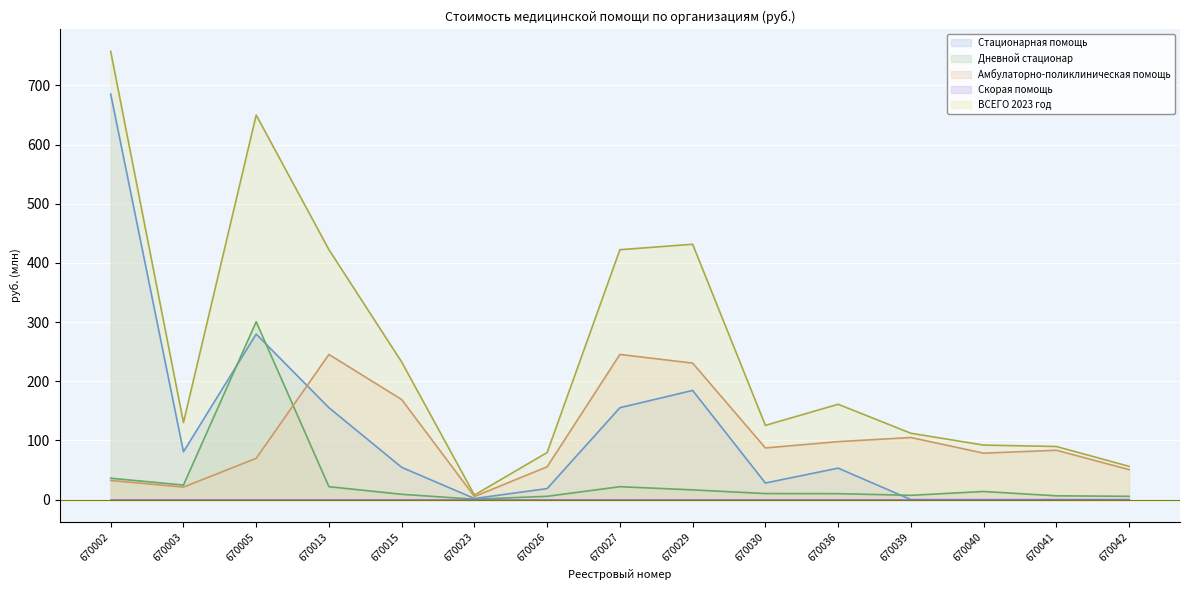

Reading left to right, list all the values displayed in this chart.

Стационарная помощь: 670002=685.2	670003=80.8	670005=279.7	670013=155.3	670015=54.5	670023=1.8	670026=18.6	670027=155.3	670029=184.5	670030=27.9	670036=53.2	670039=0.0	670040=0.0	670041=0.0	670042=0.0
Дневной стационар: 670002=36.1	670003=24.5	670005=300.5	670013=21.8	670015=8.9	670023=0.6	670026=5.5	670027=21.8	670029=16.4	670030=10.2	670036=10.0	670039=7.2	670040=13.7	670041=6.4	670042=5.5
Амбулаторно-поликлиническая помощь: 670002=32.3	670003=21.1	670005=69.7	670013=245.3	670015=169.1	670023=5.2	670026=55.4	670027=245.3	670029=230.7	670030=87.3	670036=97.9	670039=104.9	670040=78.4	670041=83.4	670042=50.6
ВСЕГО 2023 год: 670002=757.4	670003=130.1	670005=649.9	670013=422.3	670015=232.5	670023=7.7	670026=79.6	670027=422.3	670029=431.5	670030=125.4	670036=161.1	670039=112.1	670040=92.1	670041=89.7	670042=56.2